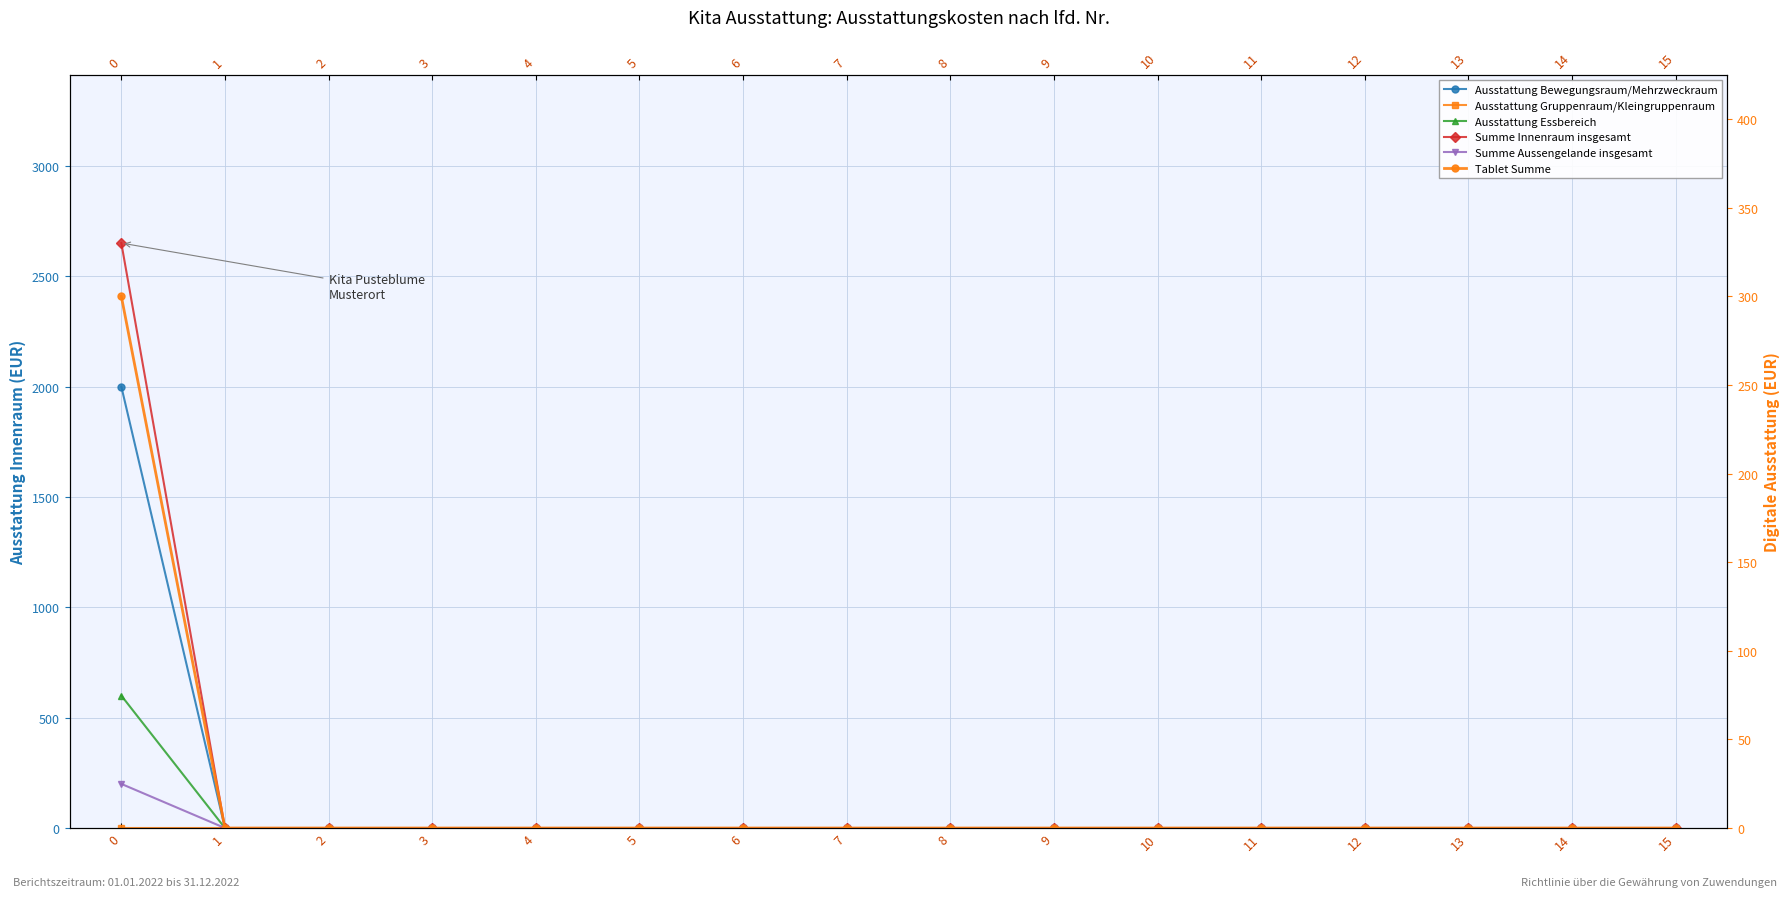

True or false: Ausstattung Essbereich and Summe Aussengelande insgesamt intersect in this chart.

False